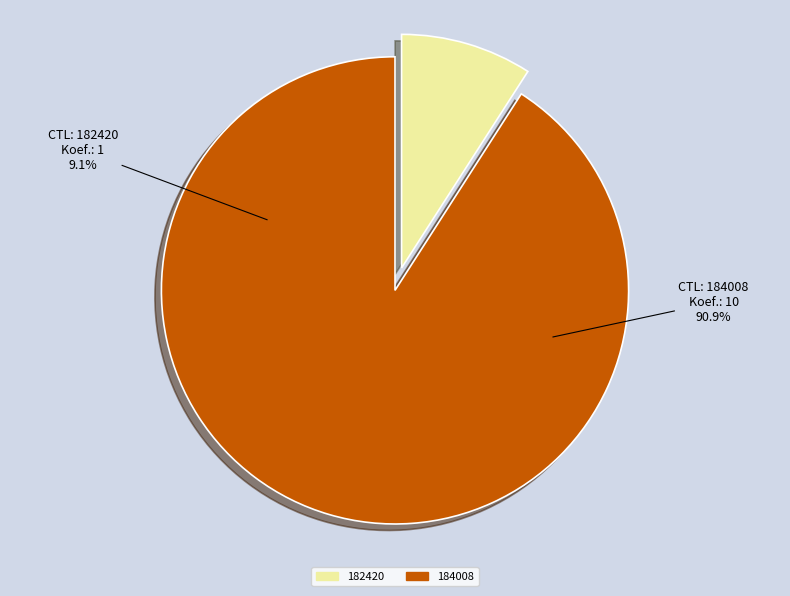

True or false: 184008 accounts for 99% of the total.

False